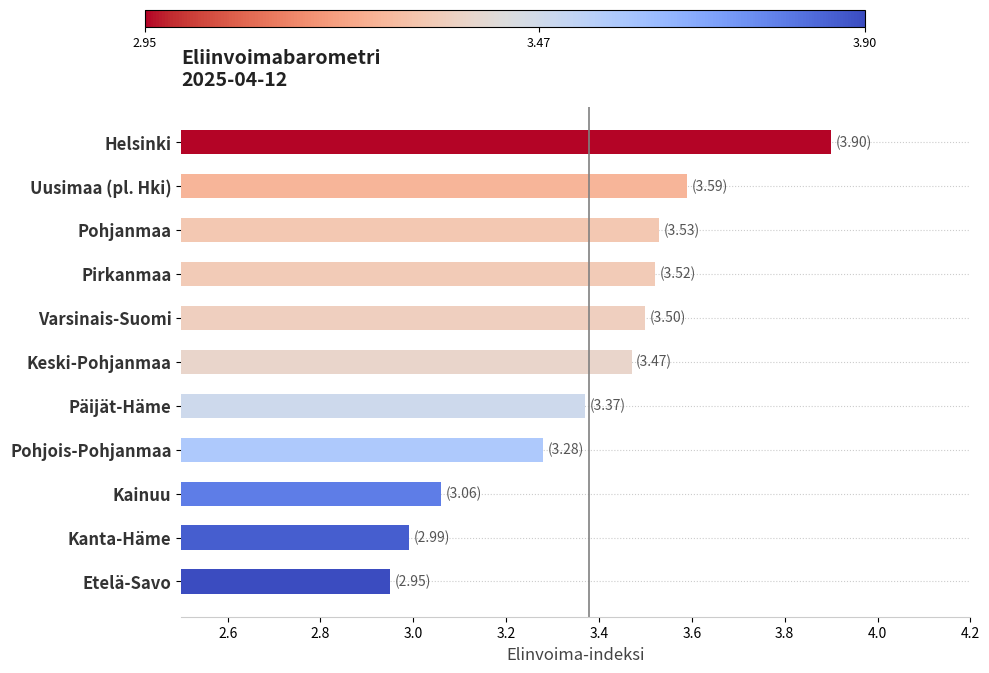

What is the sum of all values?

37.2